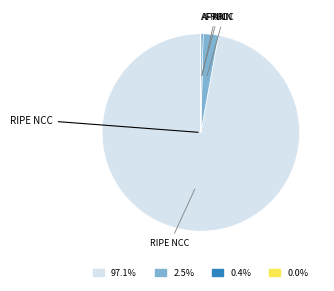

Does any single category account for the majority?

Yes